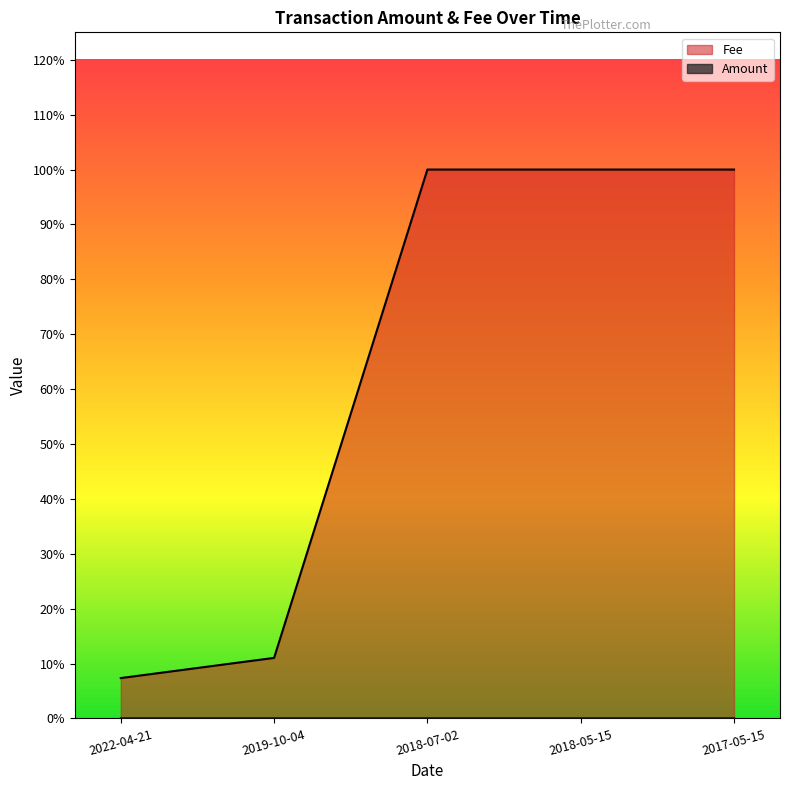

Which series has the largest total across all categories?

Fee